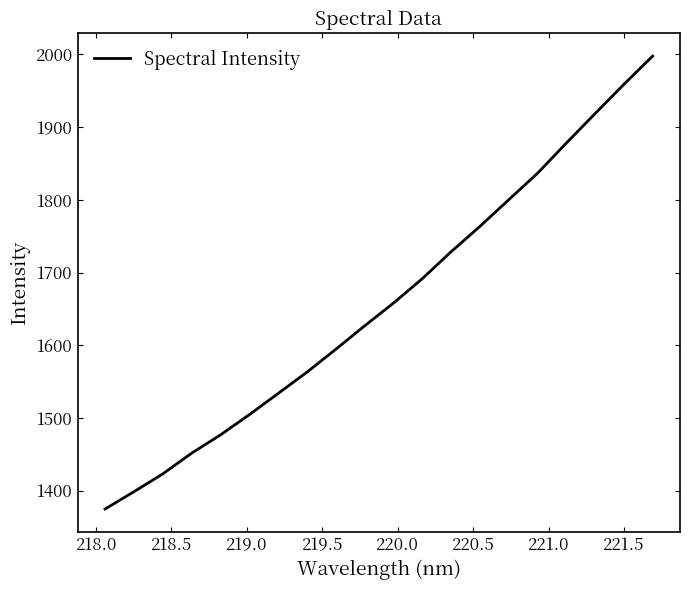

What is the average value?

1658.8